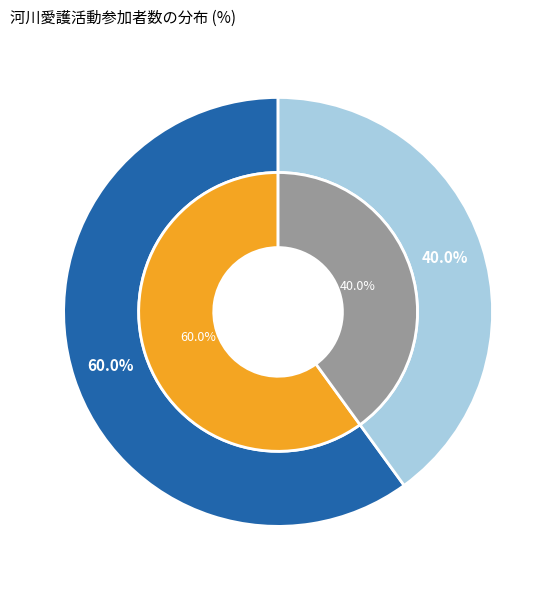

Does ○○町２丁目 account for over 50% of the chart?

No